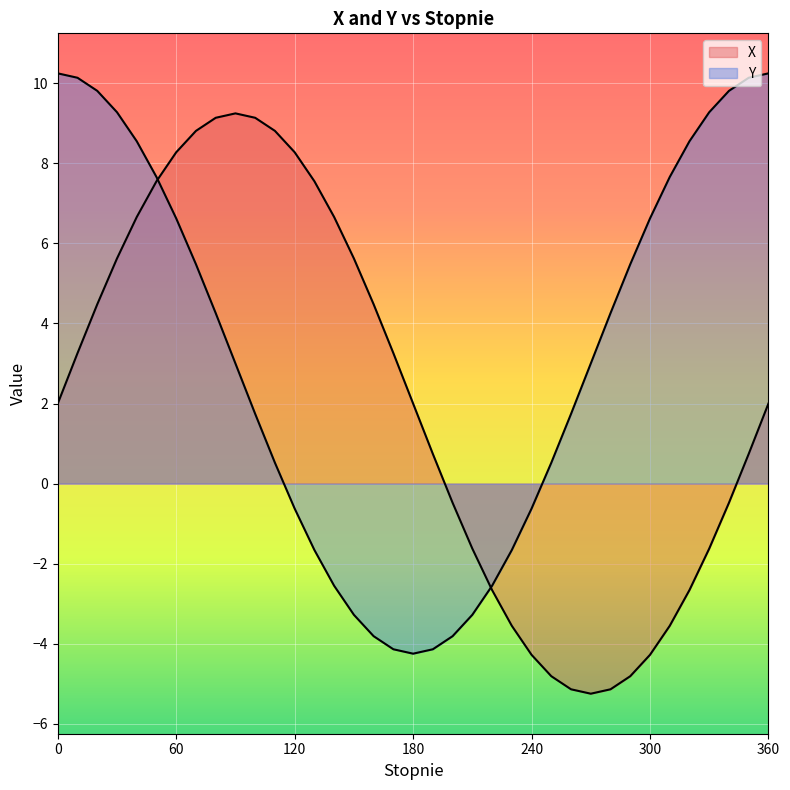

How many data points in Y are above 3?

19